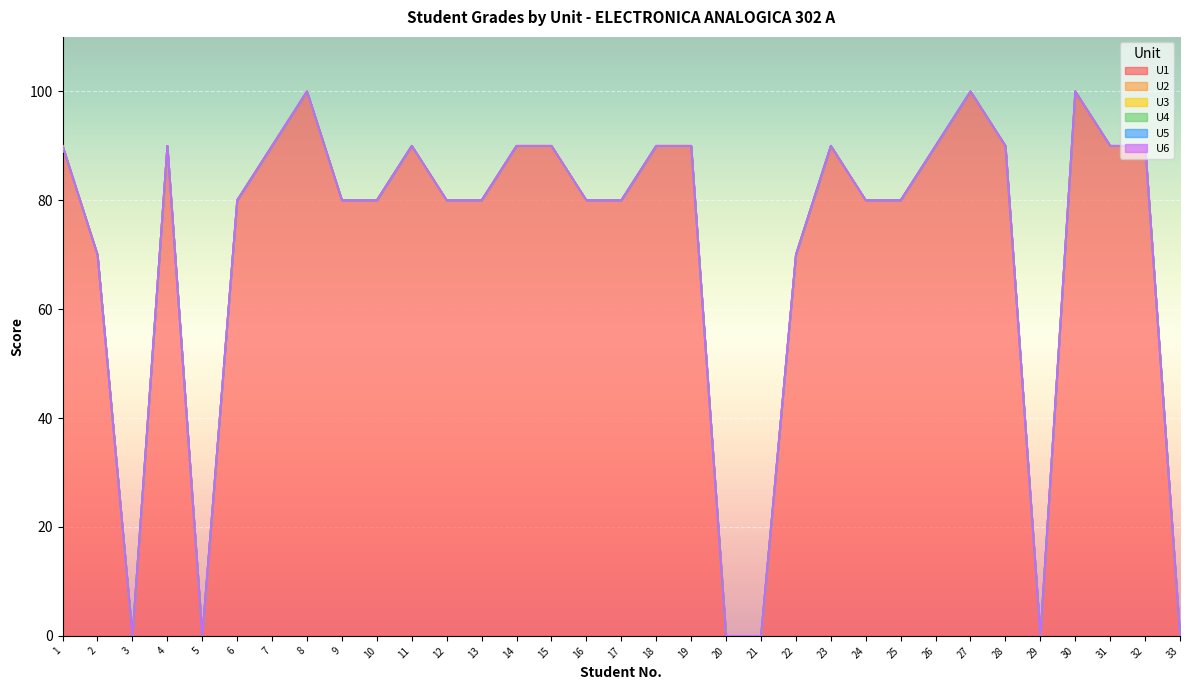

How many lines are shown in the chart?

6